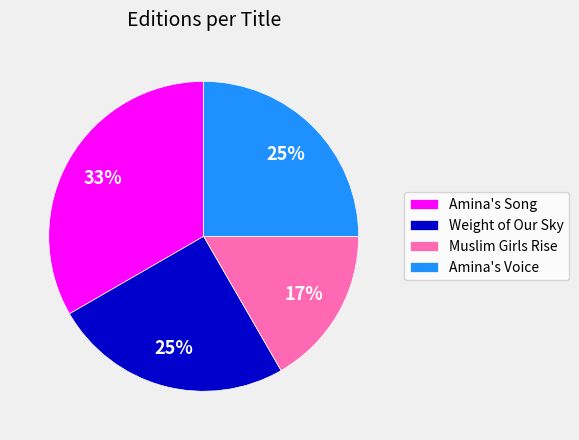

Is there any slice that represents more than half of the pie?

No